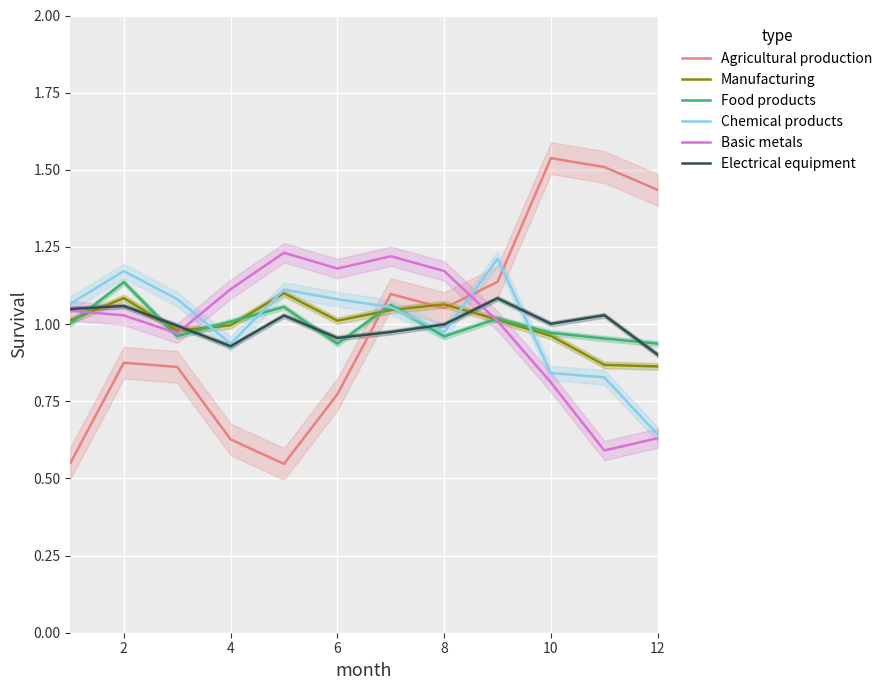

Which series has the largest range (max minus min)?

Agricultural production